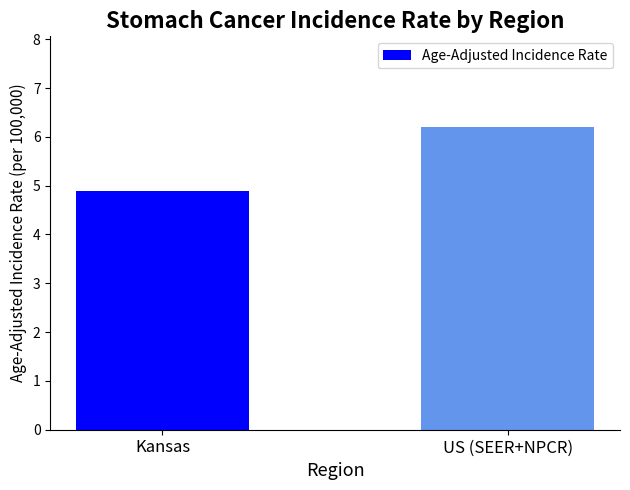

What is the label of the 1st bar from the left?

Kansas